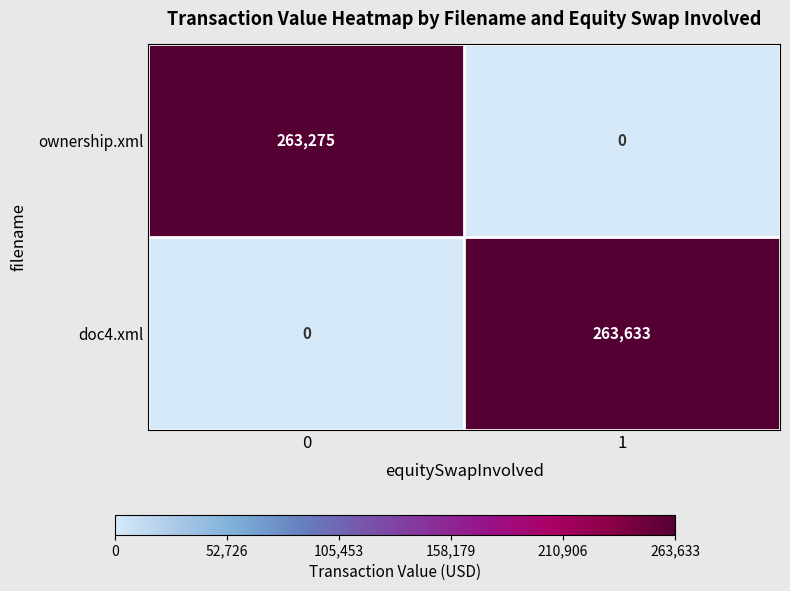

Which series has the widest spread of values?

doc4.xml